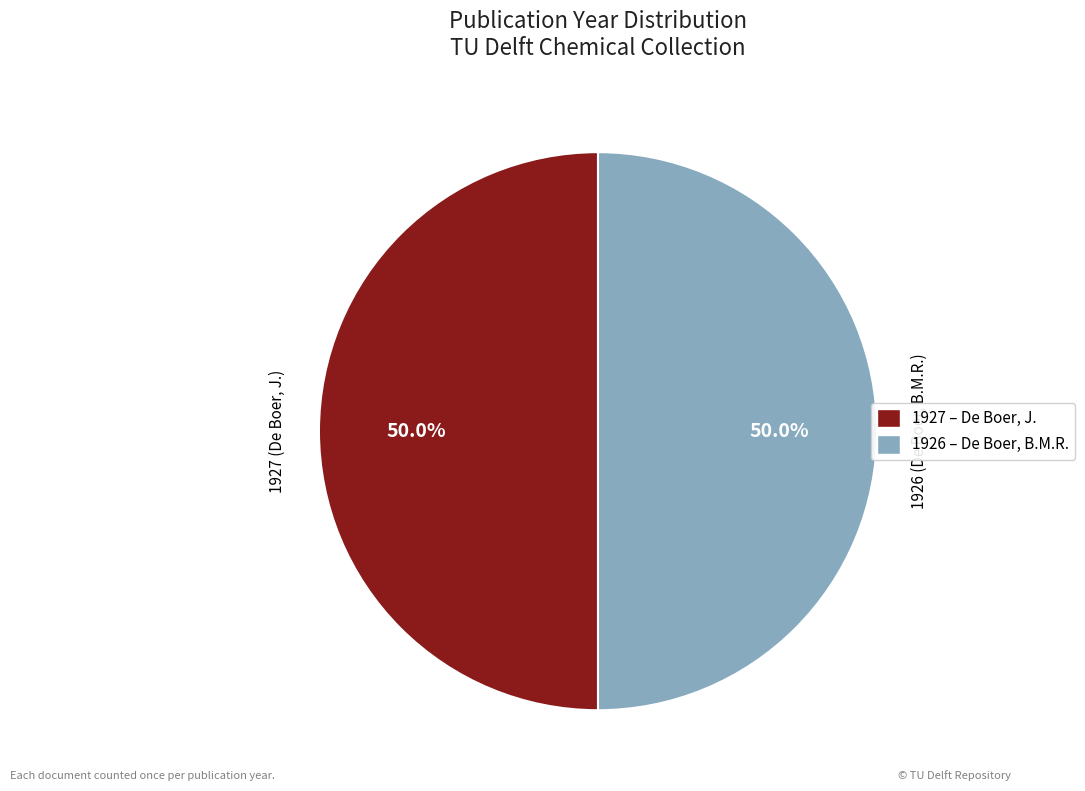

To the nearest percent, what percentage of the pie is 1927 (De Boer, J.)?

50%